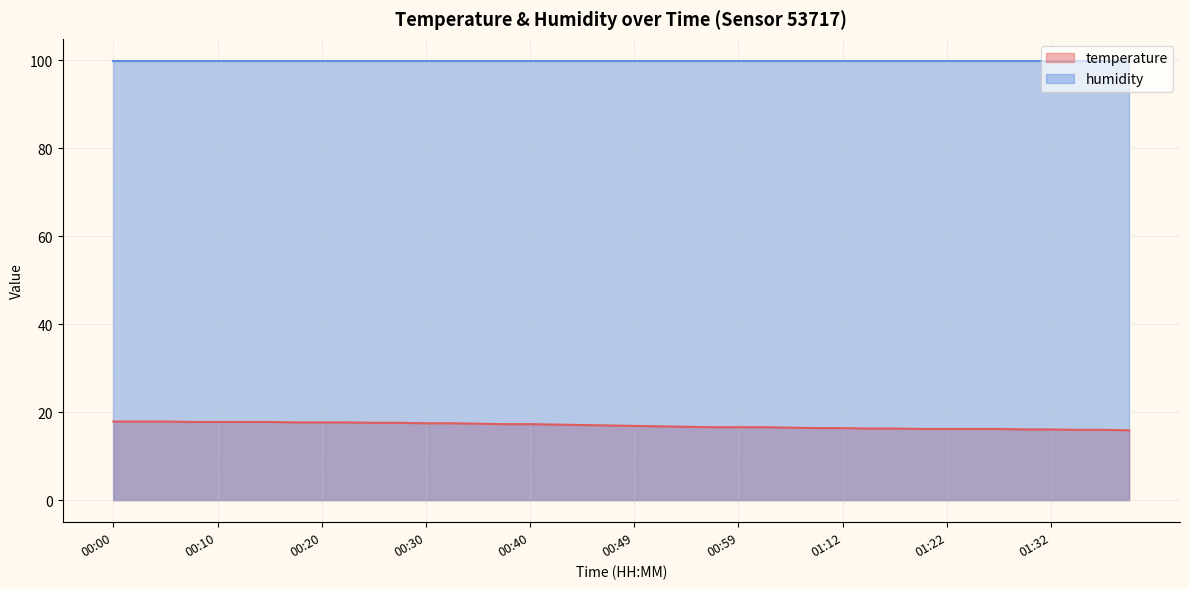

What is the value of the 35th point from the left?

16.2